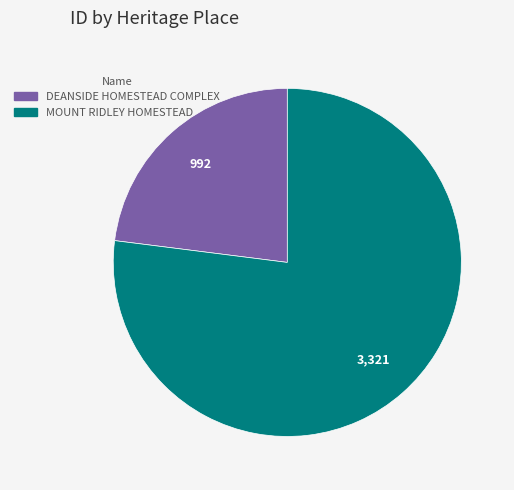

Which slice is the largest?

MOUNT RIDLEY HOMESTEAD